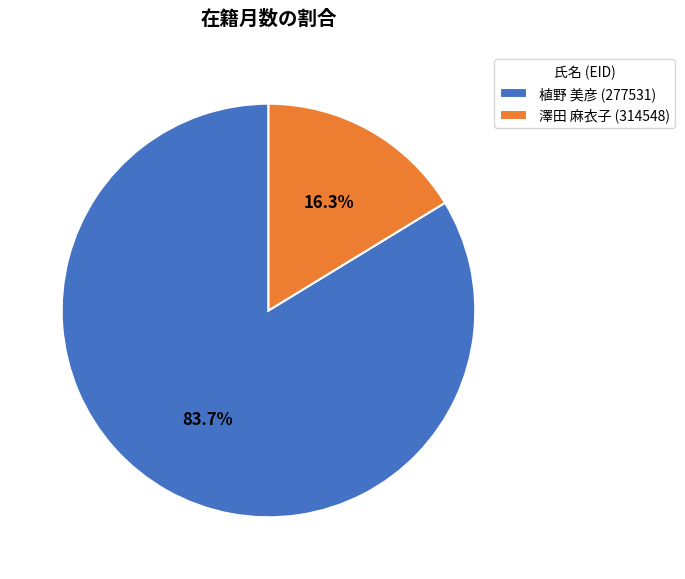

Count the number of slices in the pie.

2